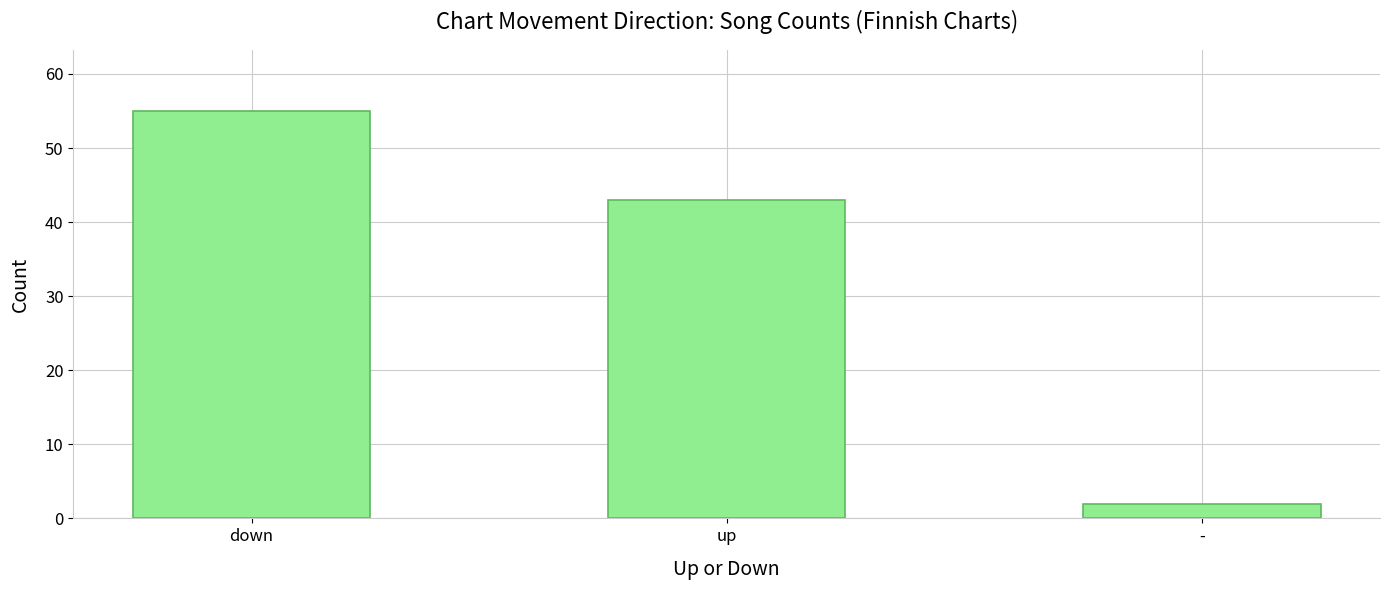

The value at down is 55. True or false?

True